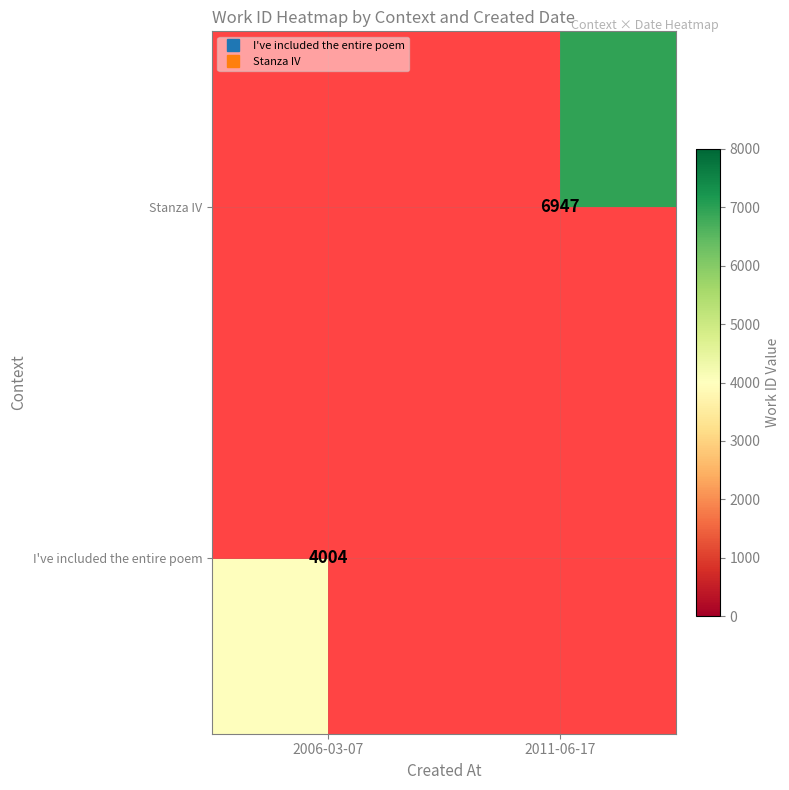

At how many categories does at least one series exceed 5485?

1